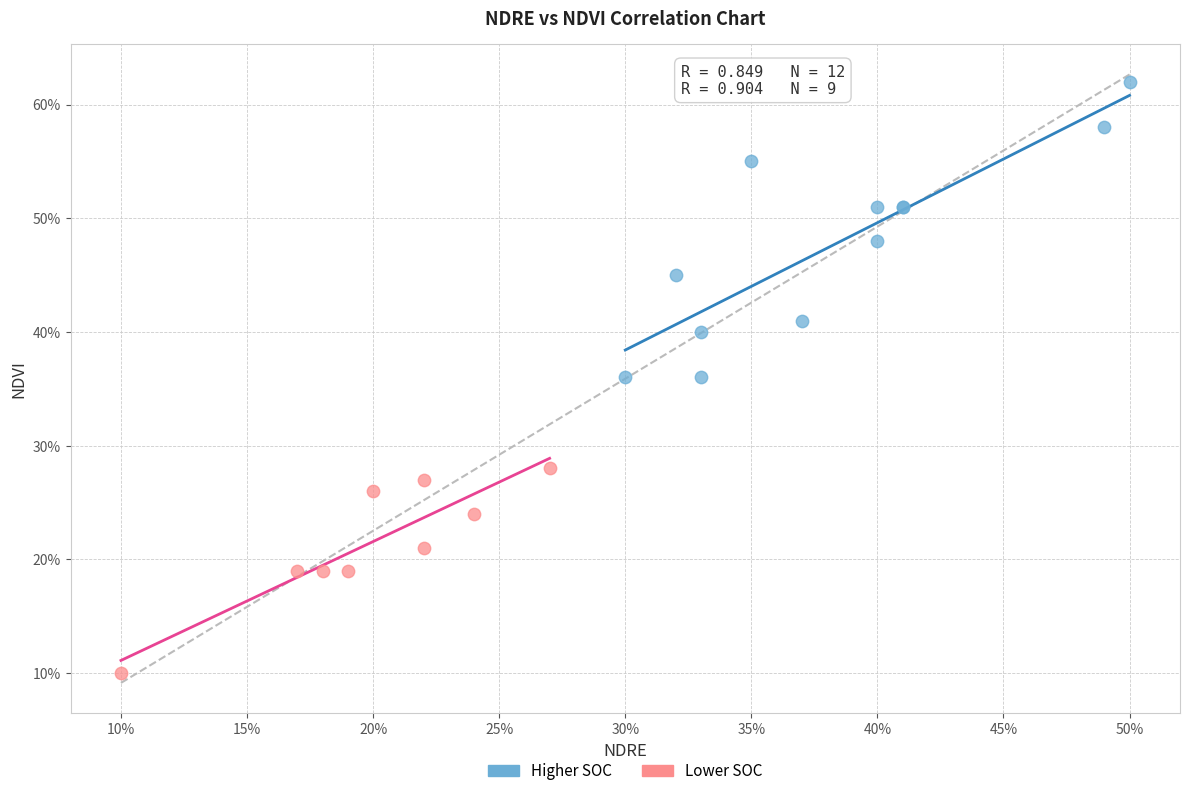

What are all the series names shown in the legend?

Higher SOC, Lower SOC